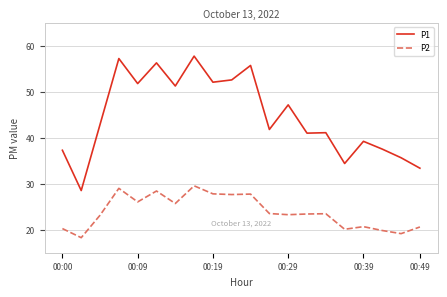

Which series has the largest total across all categories?

P1